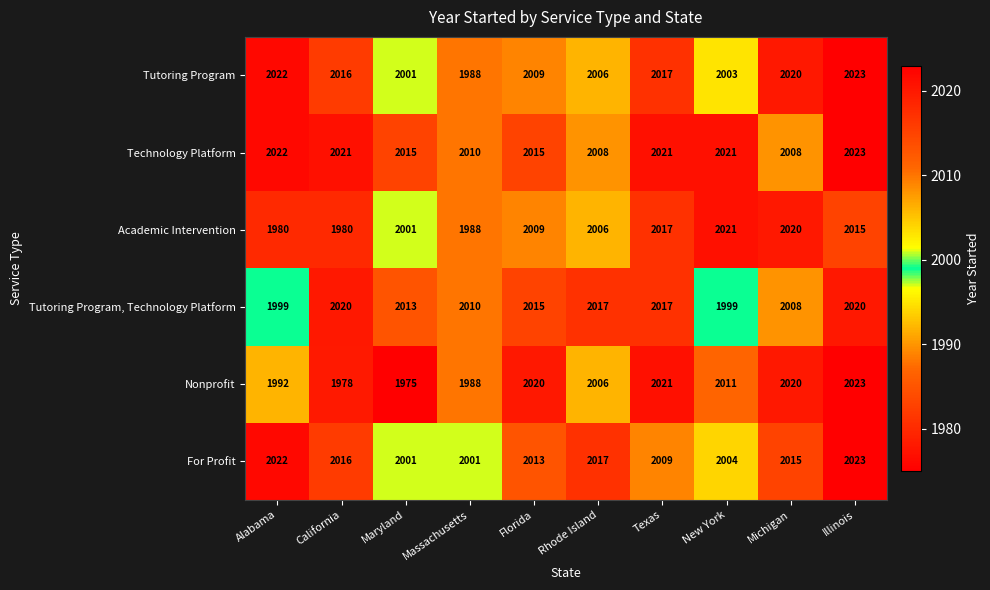

What is the smallest value displayed?

1975